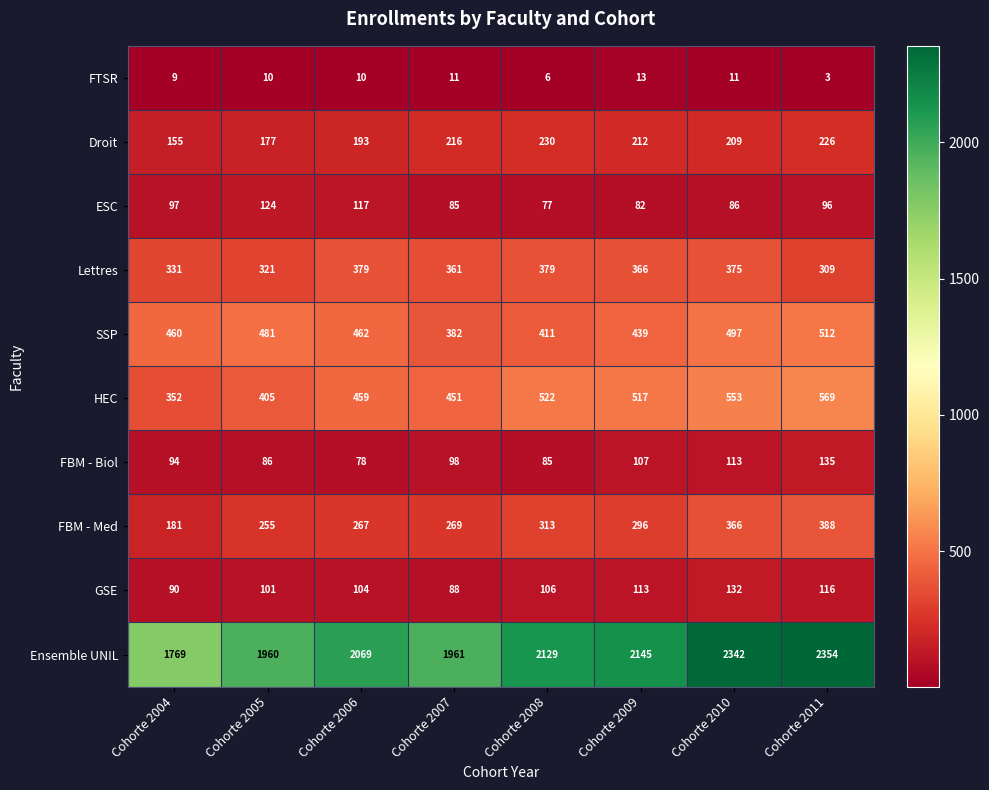

Which series changed the most between Cohorte 2005 and Cohorte 2009?

Ensemble UNIL